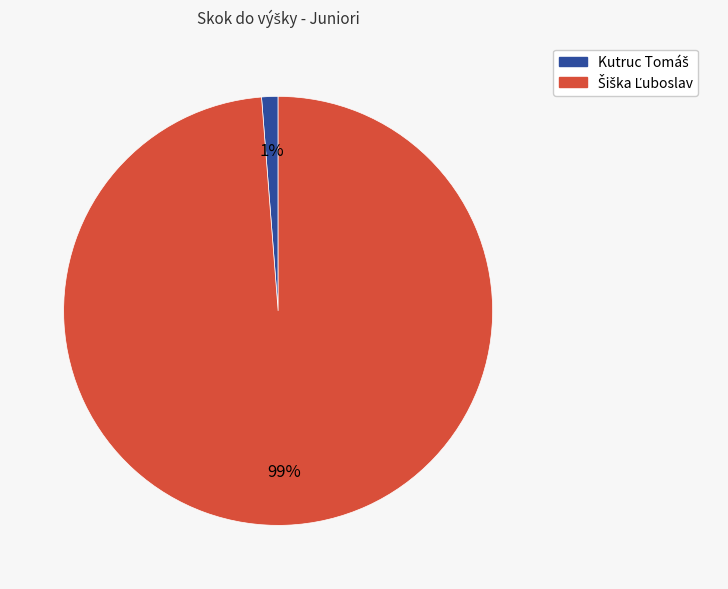

Does any single category account for the majority?

Yes